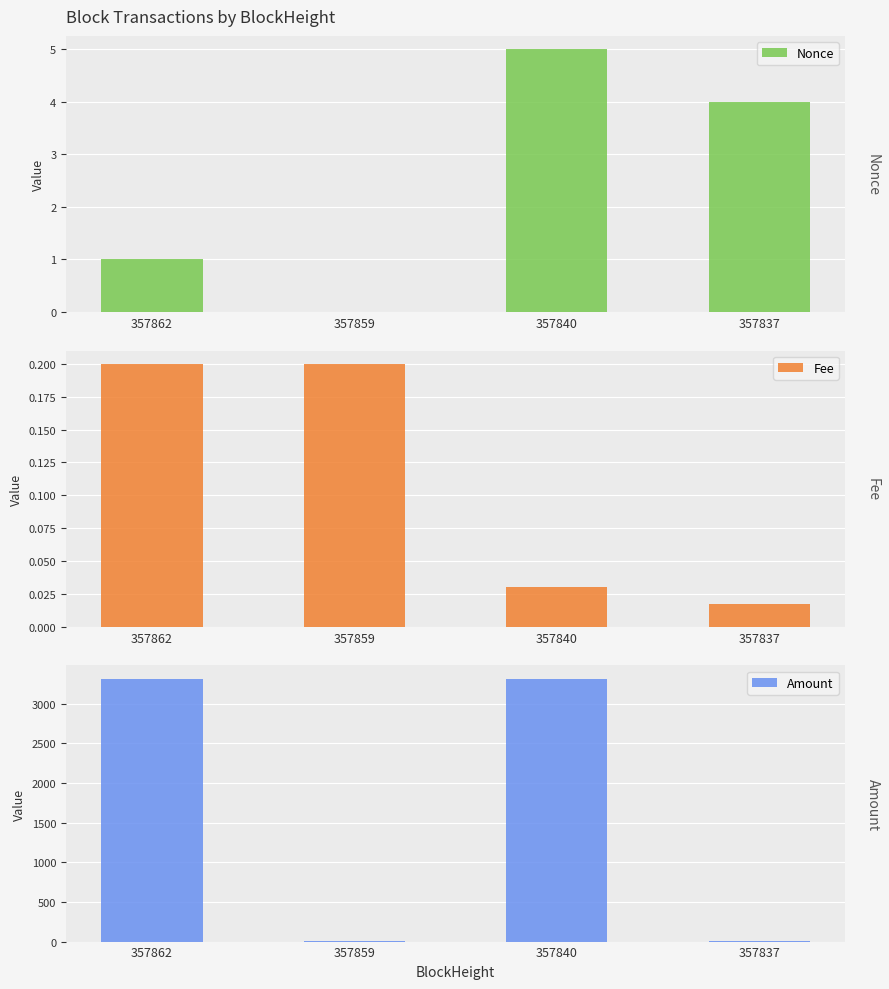

Reading left to right, what are all the values shown in this chart?

Nonce: 357862=1.0	357859=0.0	357840=5.0	357837=4.0
Fee: 357862=0.2	357859=0.2	357840=0.0	357837=0.0
Amount: 357862=3316.3	357859=8.8	357840=3316.5	357837=10.0